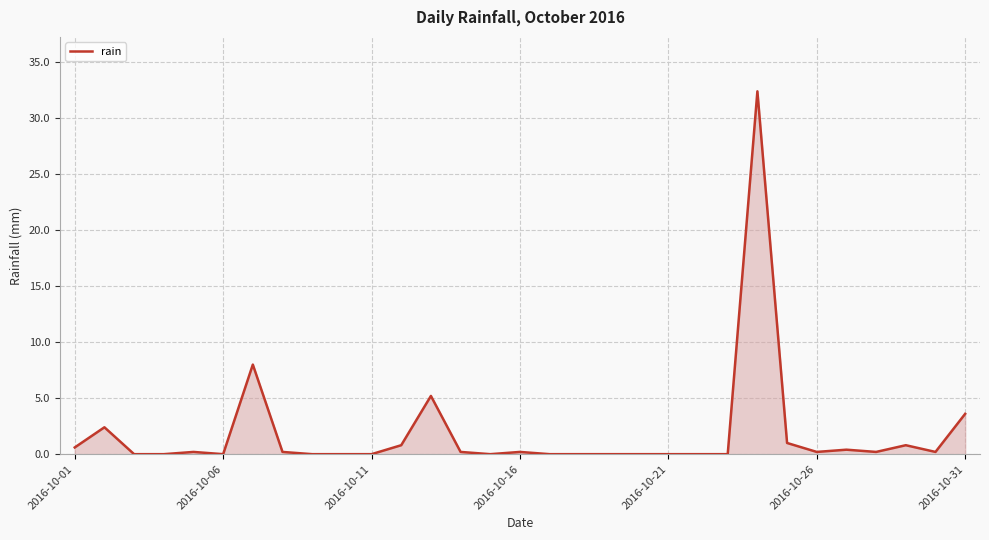

What is the maximum value shown in the chart?

32.4